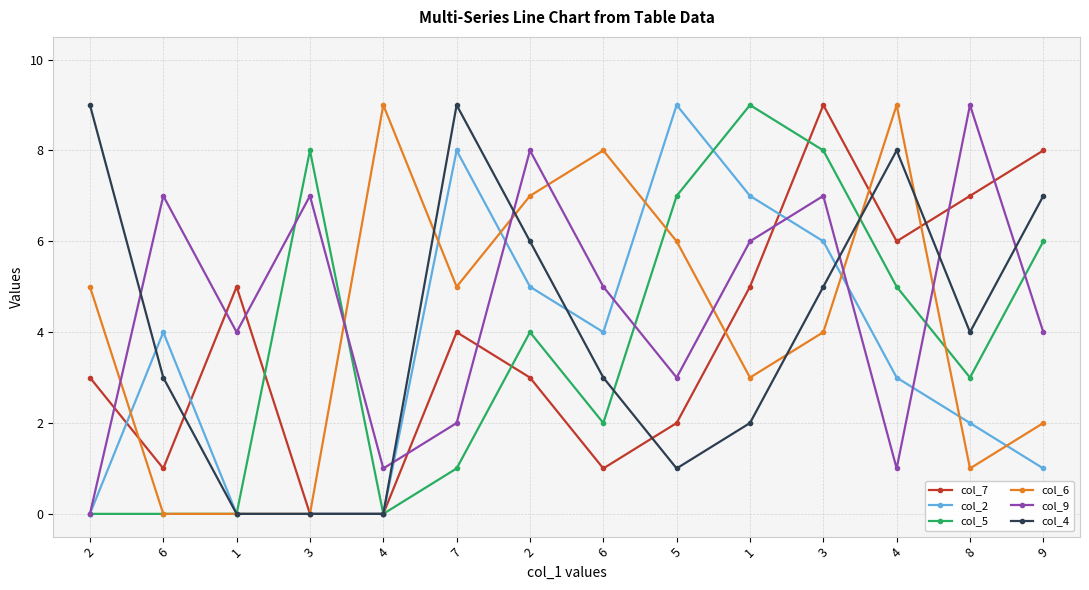

What are all the series names shown in the legend?

col_7, col_2, col_5, col_6, col_9, col_4